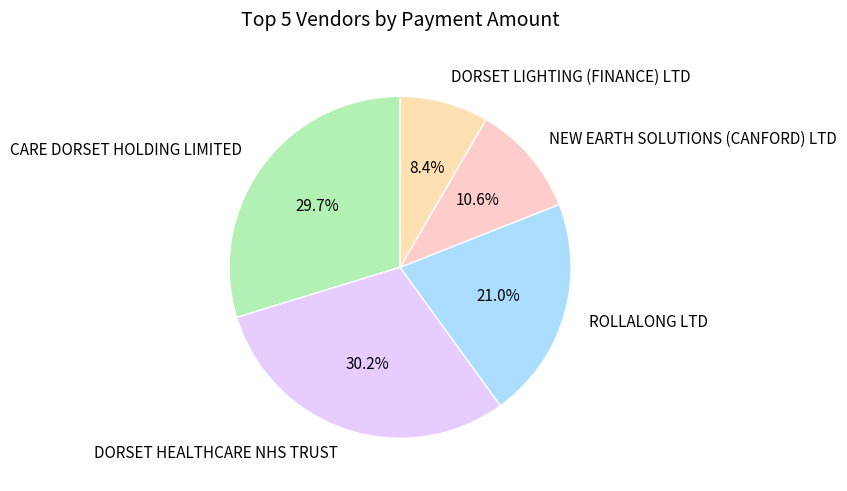

Is the sum of CARE DORSET HOLDING LIMITED and ROLLALONG LTD greater than half?

Yes